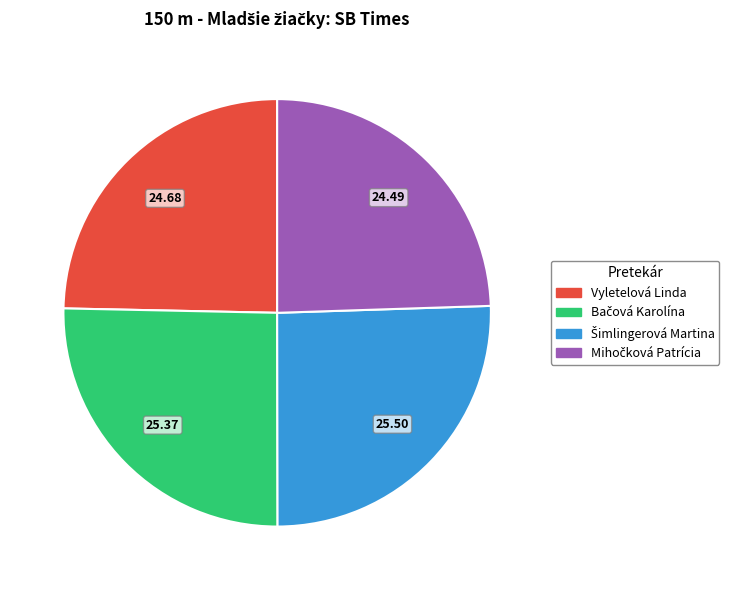

Is there any slice that represents more than half of the pie?

No